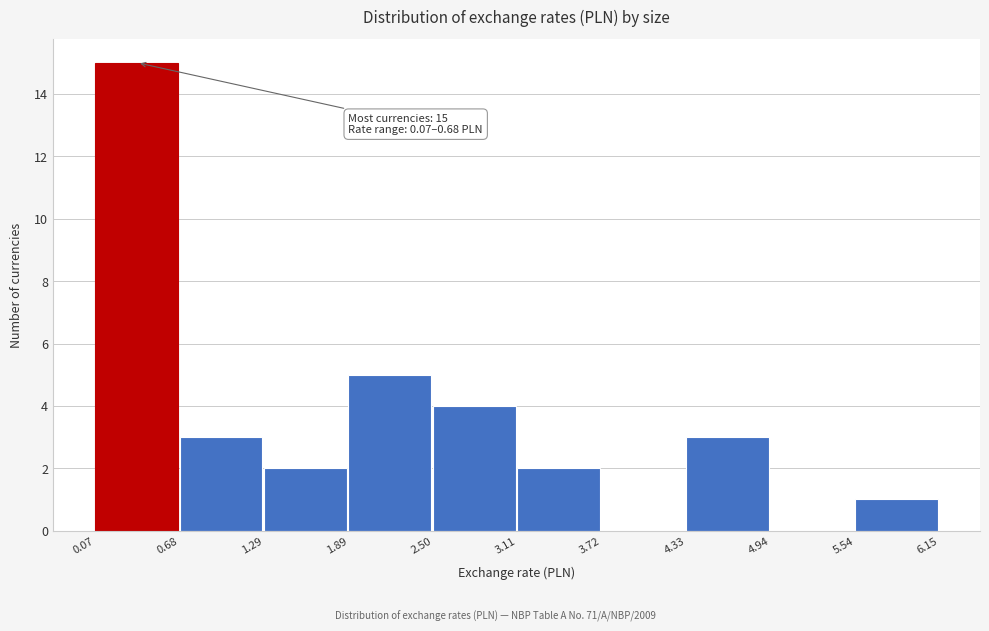

Over which range of the x-axis is the bar tallest?

0.07 to 0.68